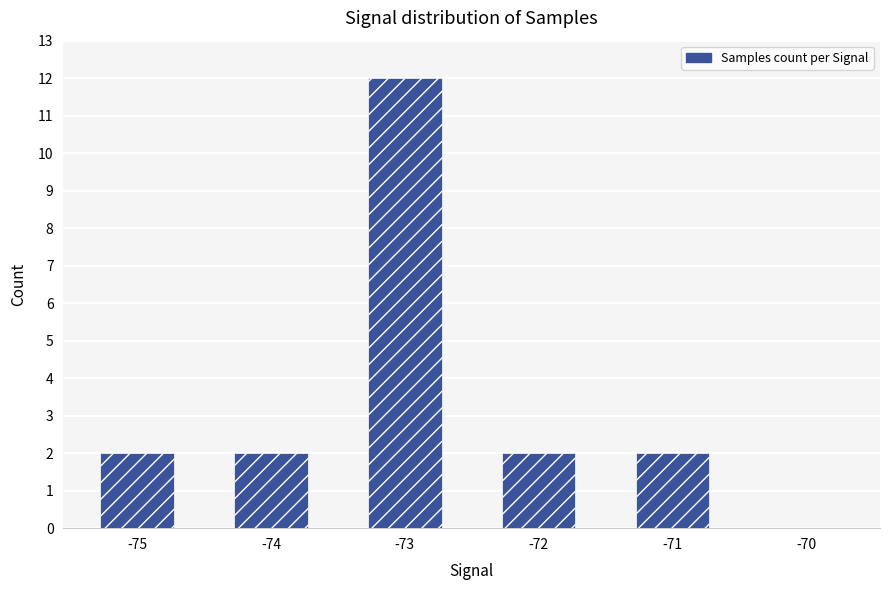

At which category does the chart reach its peak across all series?

-73